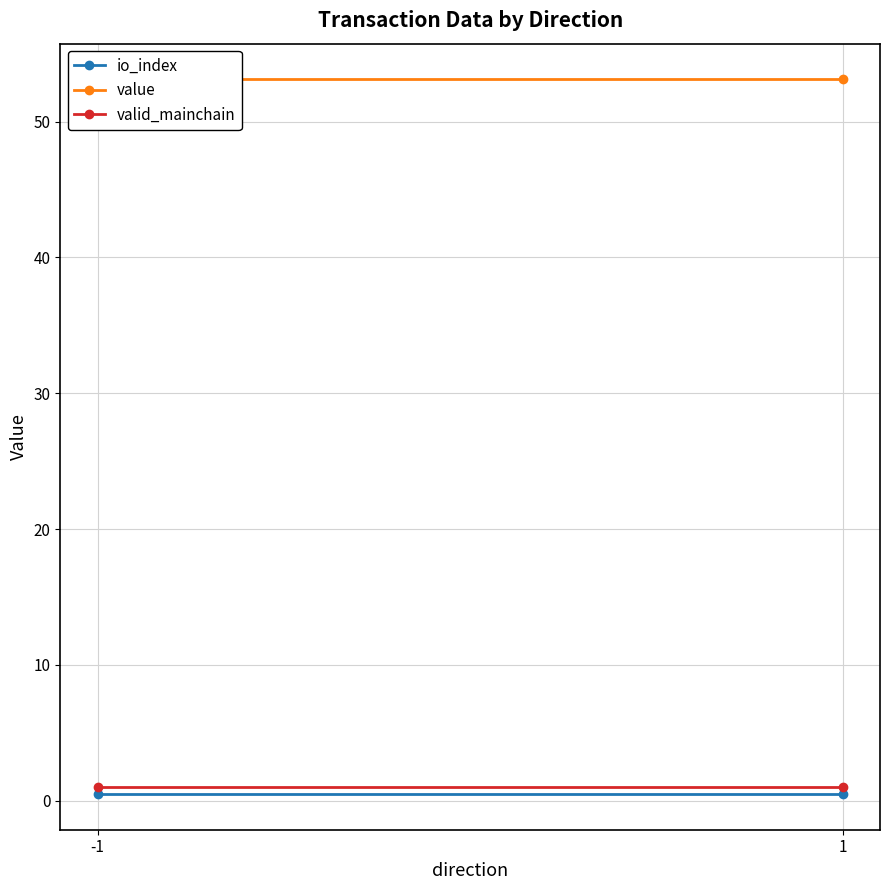

What is the greatest value displayed?

53.1